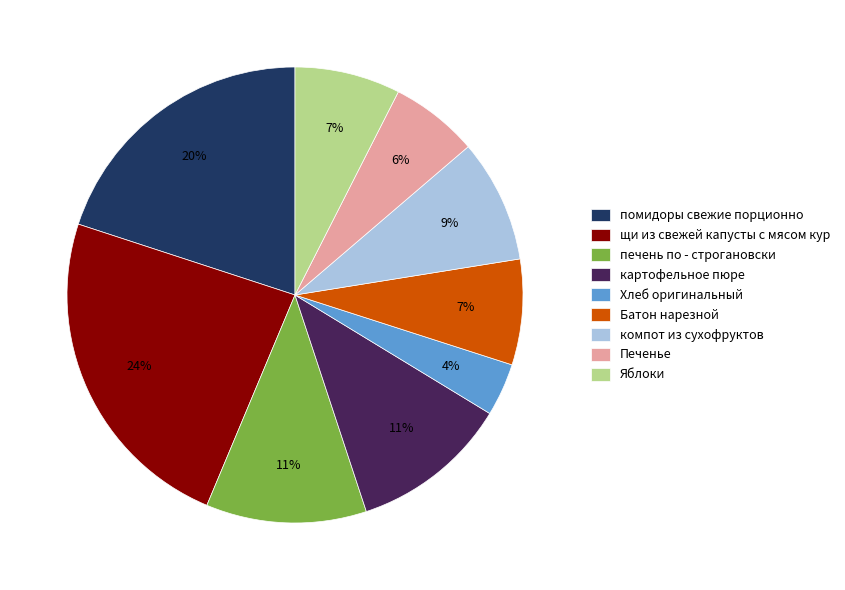

To the nearest percent, what is the combined percentage of помидоры свежие порционно and Печенье?

26%